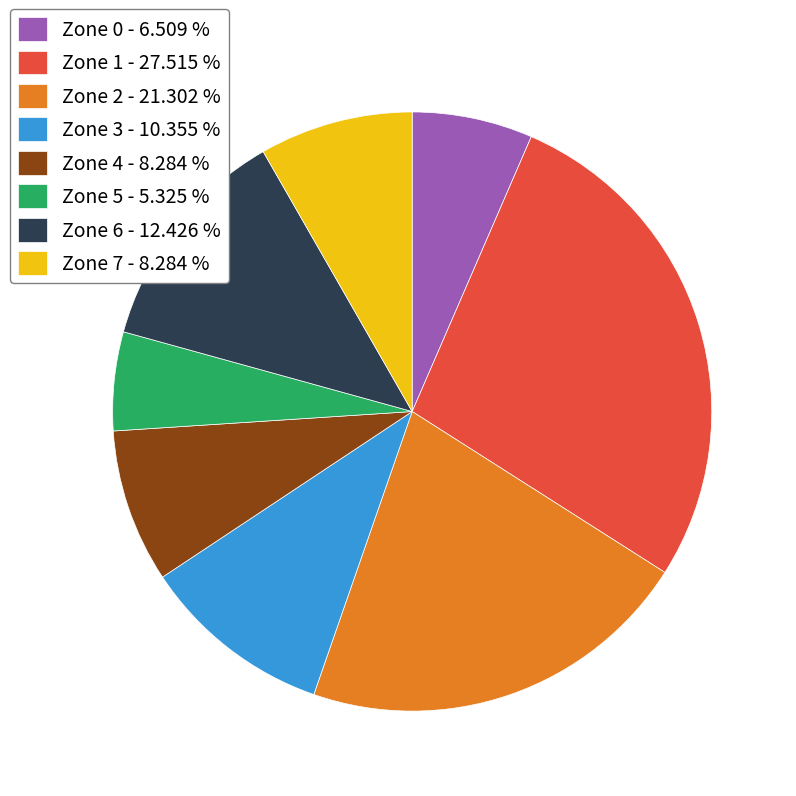

Is Zone 5 the majority of the pie?

No